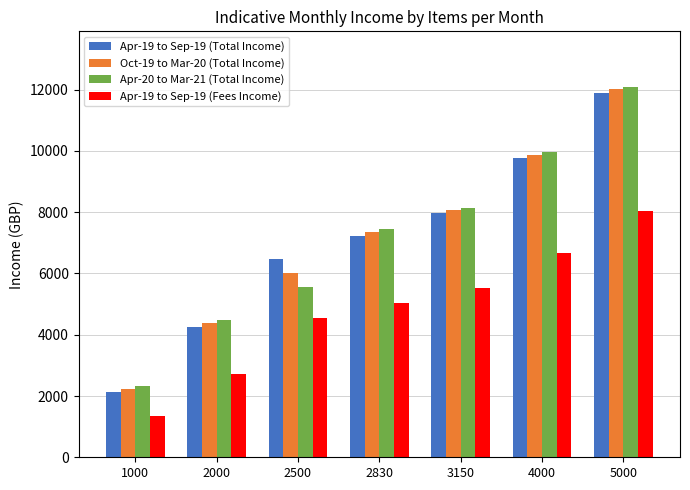

What is the sum of the Apr-20 to Mar-21 (Total Income) values at 5000 and 2830?

19543.2